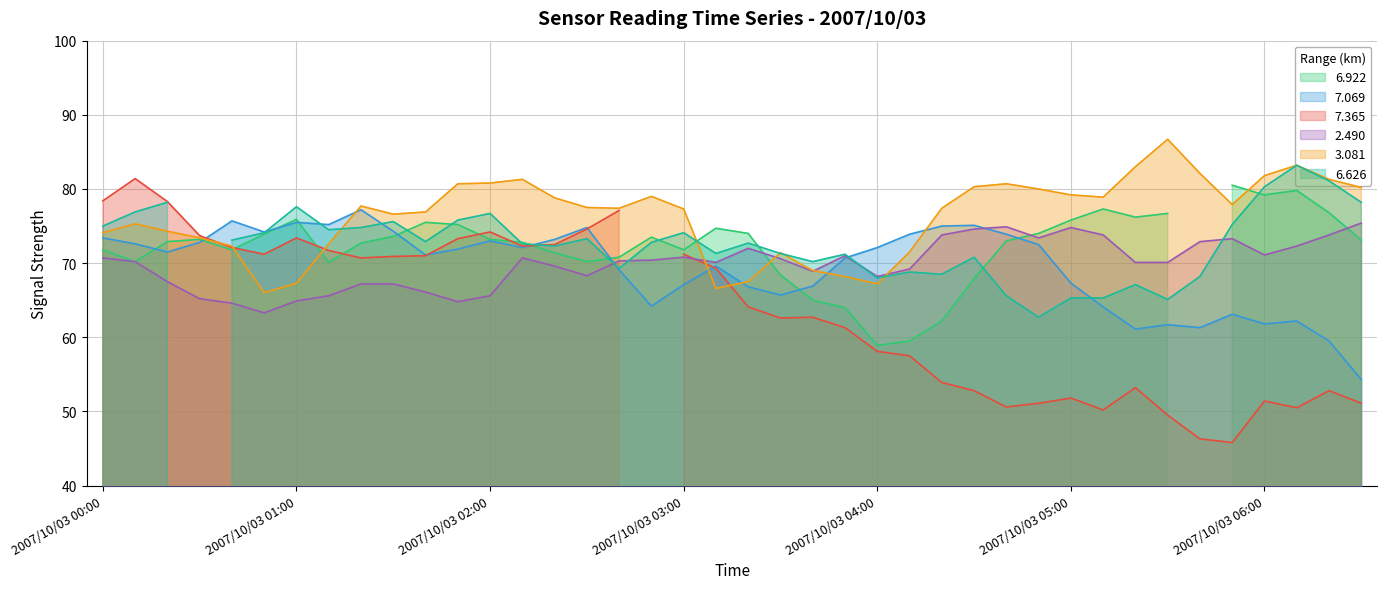

At how many categories does at least one series exceed 86?

1